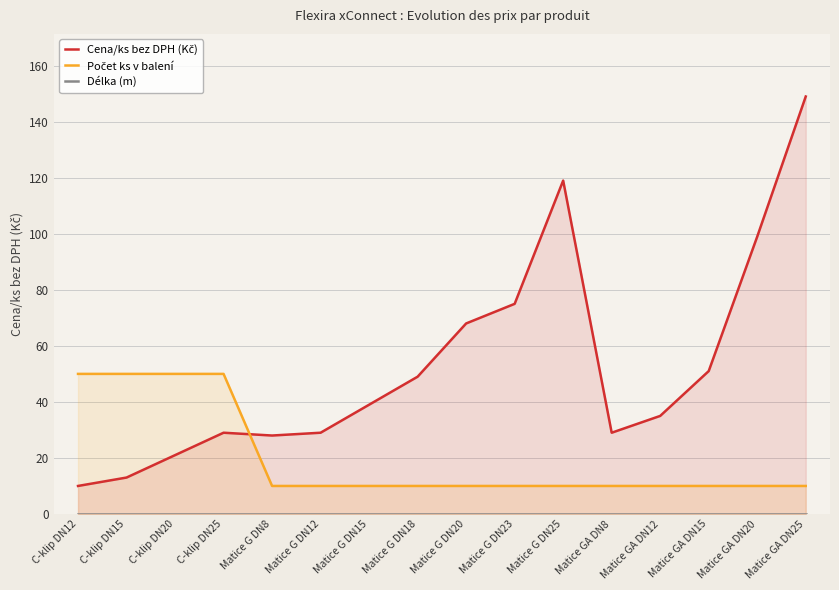

List the labels in order of Počet ks v balení value, smallest first.

Matice G DN8, Matice G DN12, Matice G DN15, Matice G DN18, Matice G DN20, Matice G DN23, Matice G DN25, Matice GA DN8, Matice GA DN12, Matice GA DN15, Matice GA DN20, Matice GA DN25, C-klip DN12, C-klip DN15, C-klip DN20, C-klip DN25